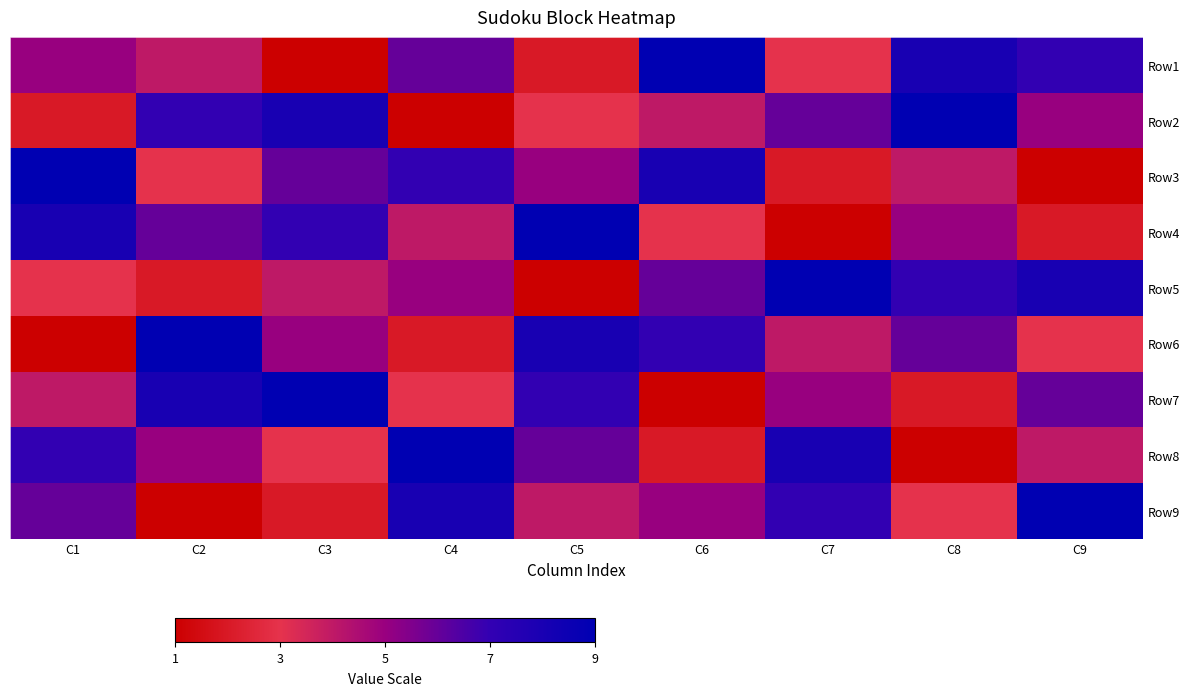

What value does the Row5 series have at C3?

4